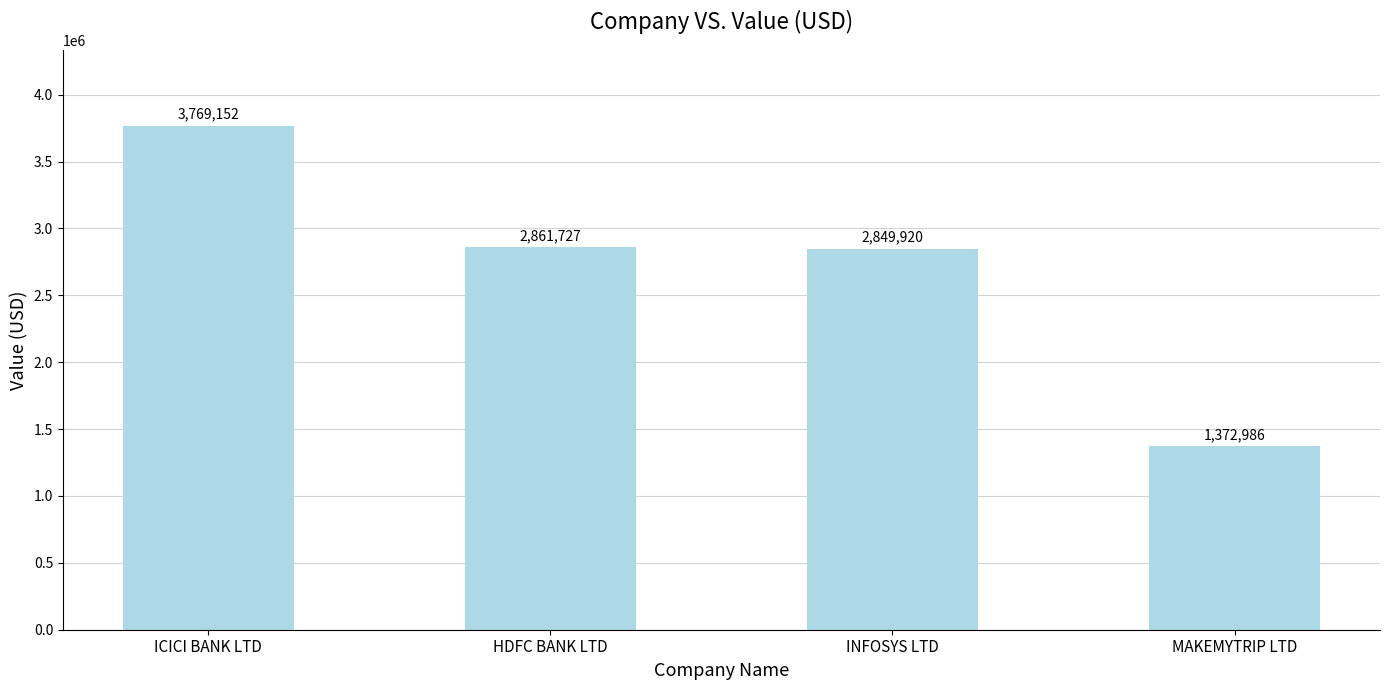

Count the number of data series in this chart.

1